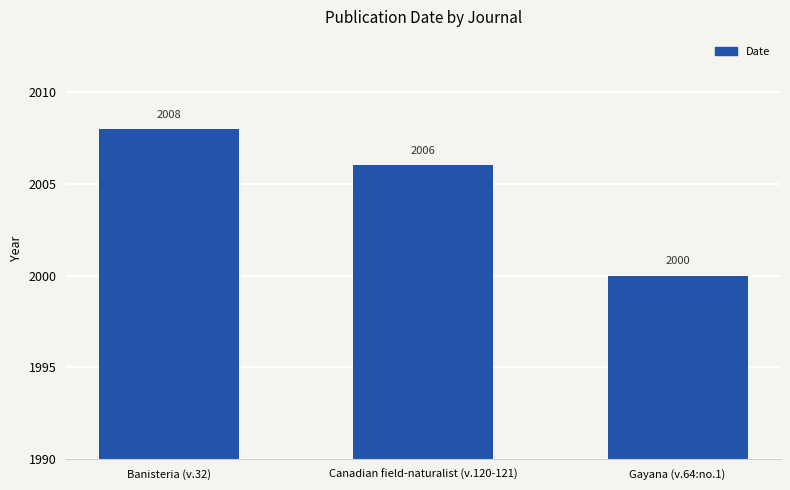

The value at Canadian field-naturalist (v.120-121) is 3170. True or false?

False